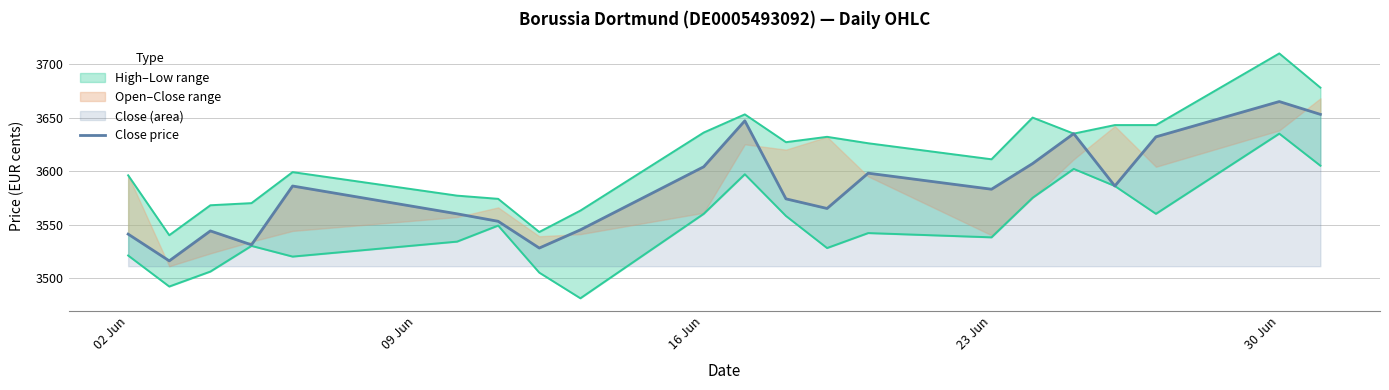

What is the difference between the maximum and minimum values?

149